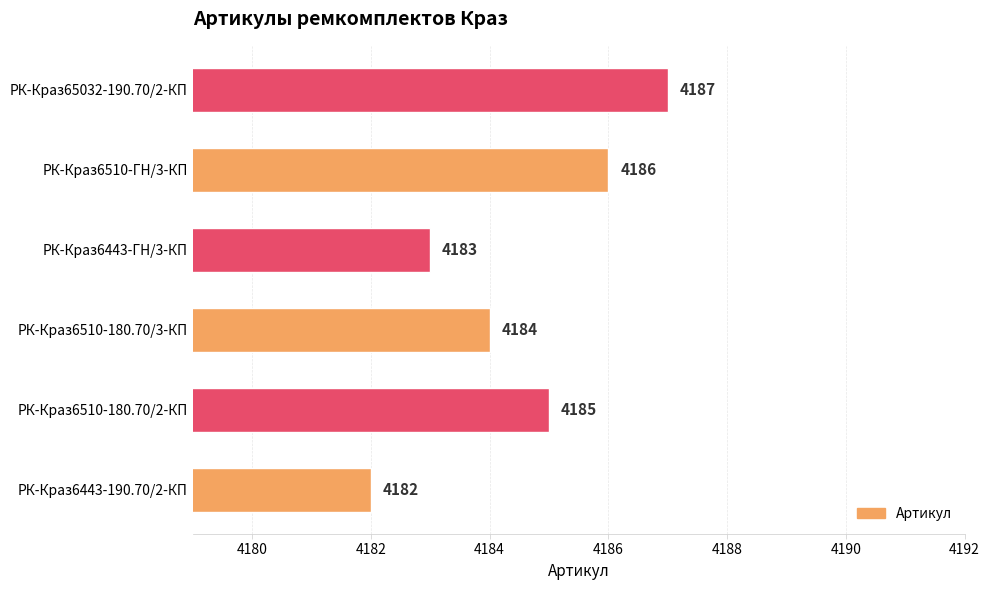

True or false: the data shows 1040 at РК-Краз6510-180.70/3-КП.

False